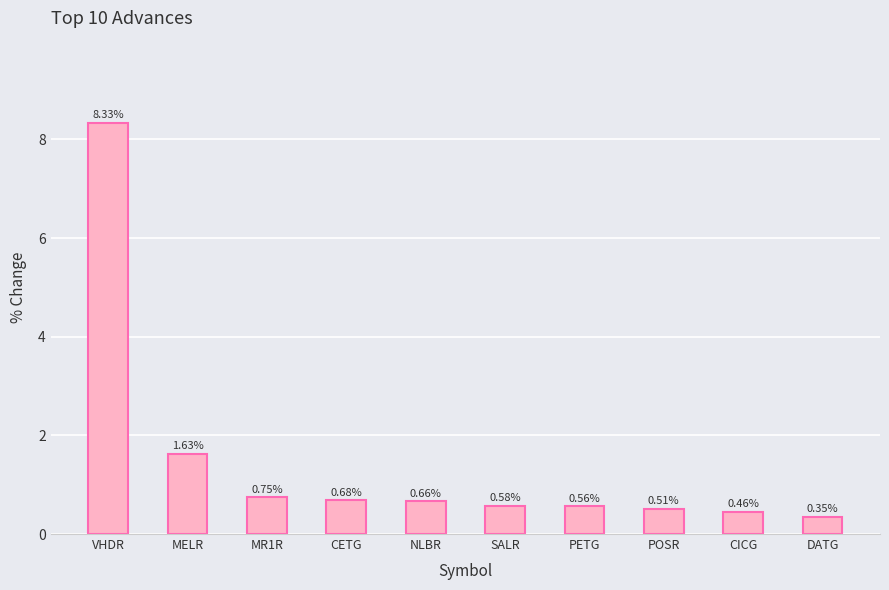

What is the difference between the values at POSR and CICG?

0.1